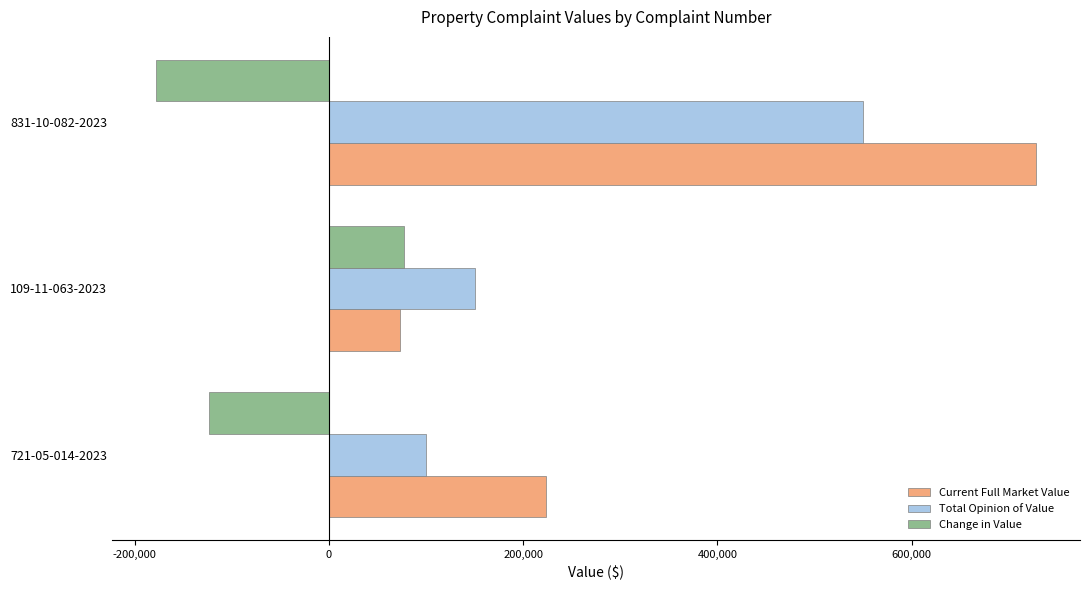

What is the greatest value displayed?

728200